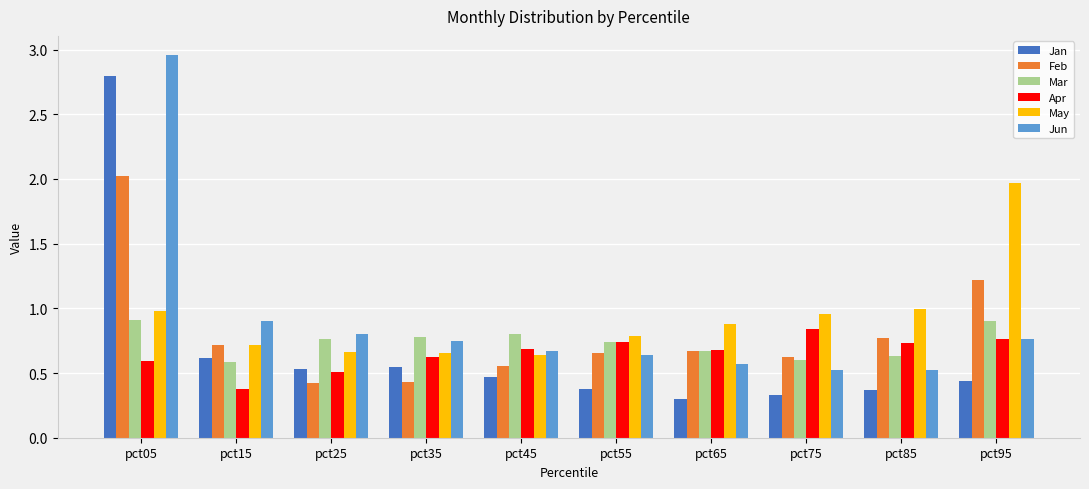

Is the value of May at pct05 greater than the value of Feb at pct45?

Yes